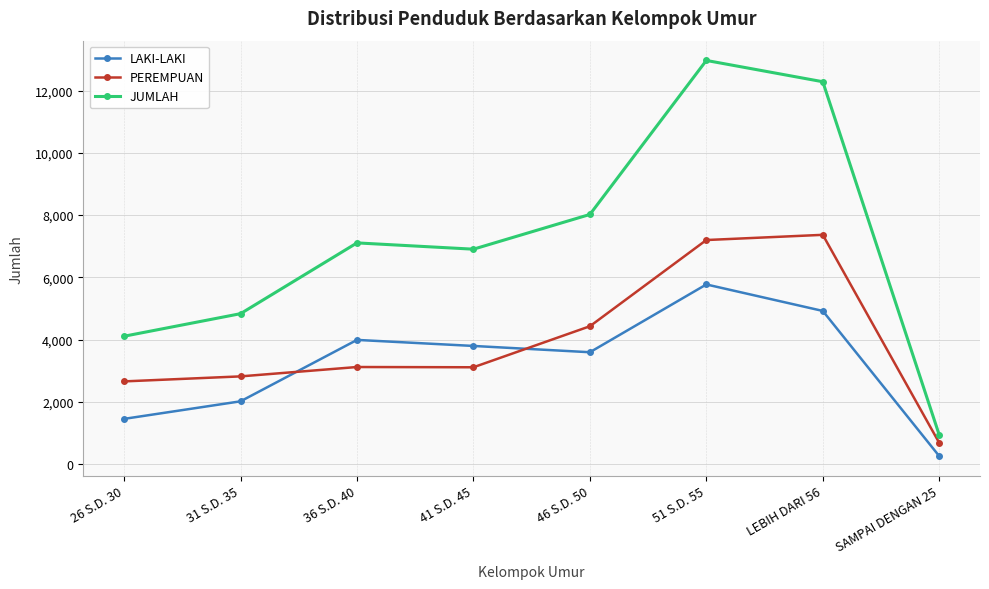

What is the difference between the maximum and minimum values in the PEREMPUAN series?

6684